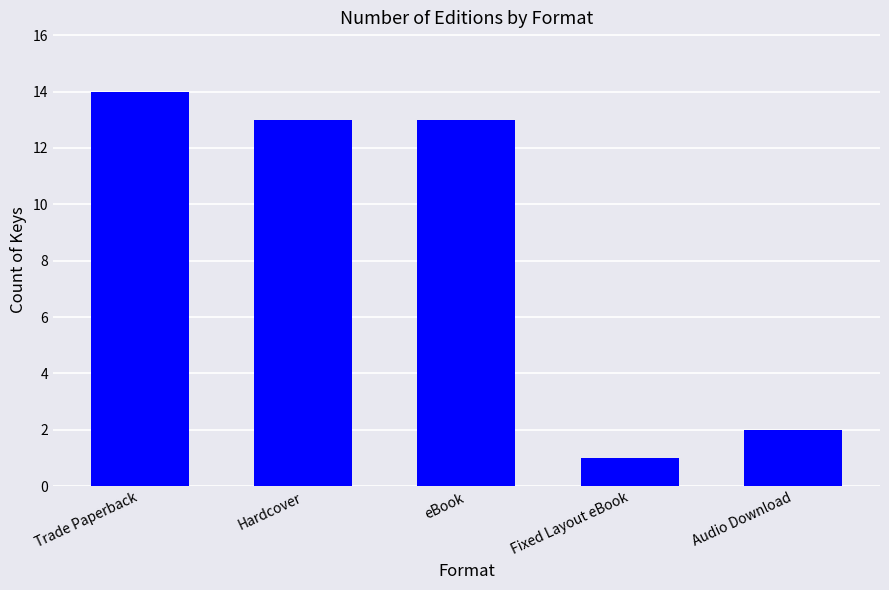

Where does the data first go above 13?

Trade Paperback